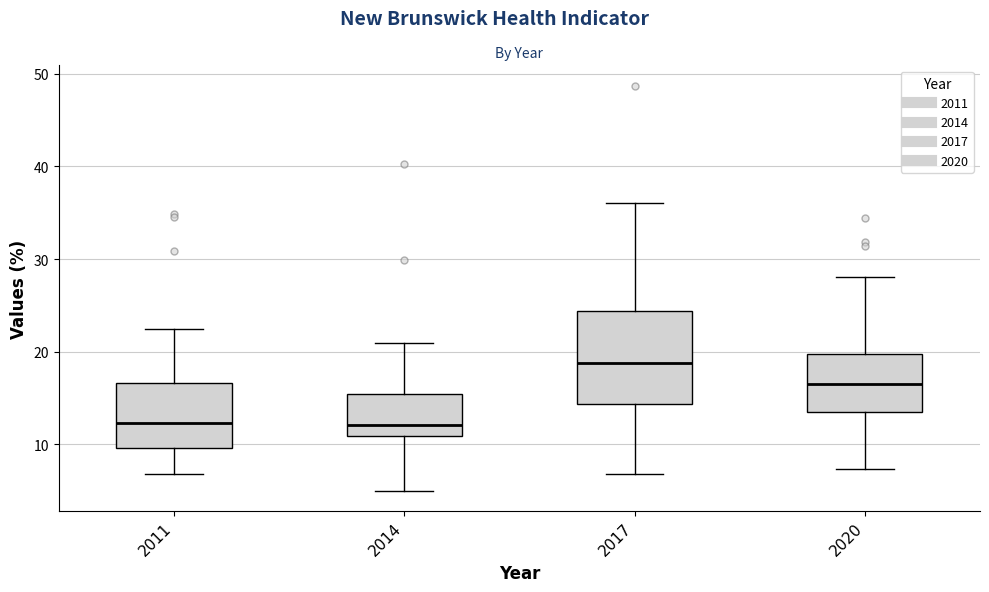

Reading left to right, transcribe this box plot: for each box, give where its median line is, the range the box spans, and where its two whiskers end, as read against the y-axis. The values are not printed on the chart, so give them approximately, as read against the axis.

2011: median 12, box 10 to 17, whiskers 7 to 22
2014: median 12, box 11 to 15, whiskers 5 to 21
2017: median 19, box 14 to 24, whiskers 7 to 36
2020: median 16, box 13 to 20, whiskers 7 to 28